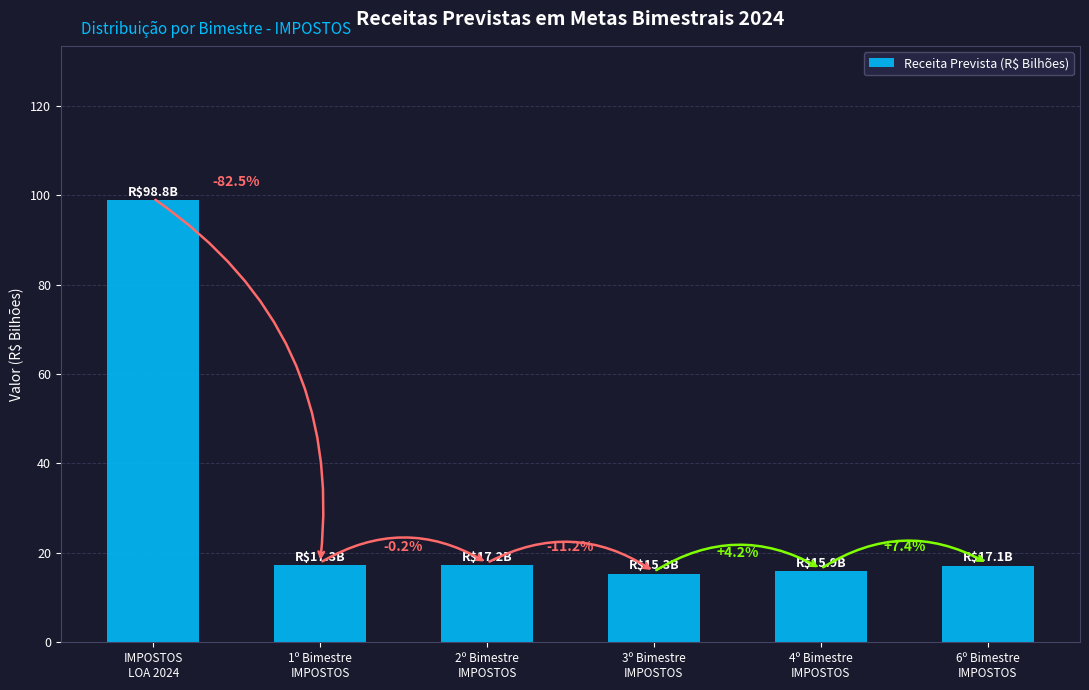

True or false: the data shows 98.8 at IMPOSTOS
LOA 2024.

True